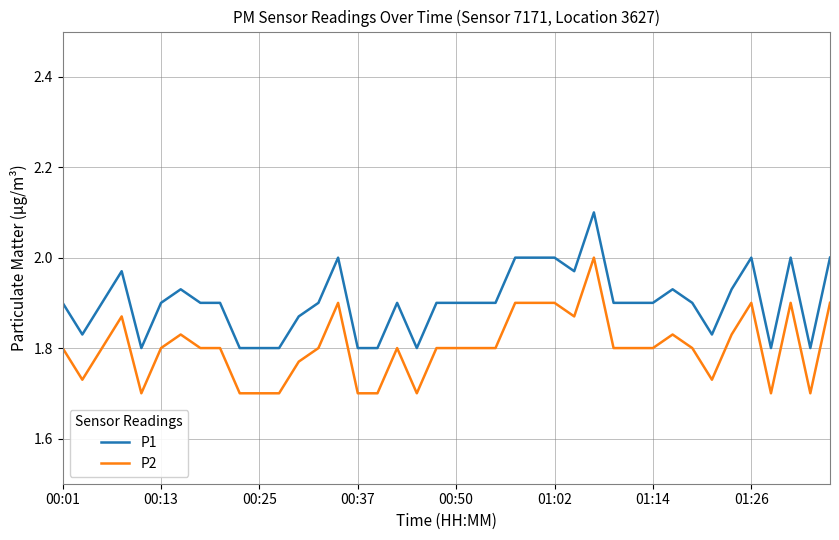

What is the difference between the second highest and second lowest values in the P1 series?

0.2